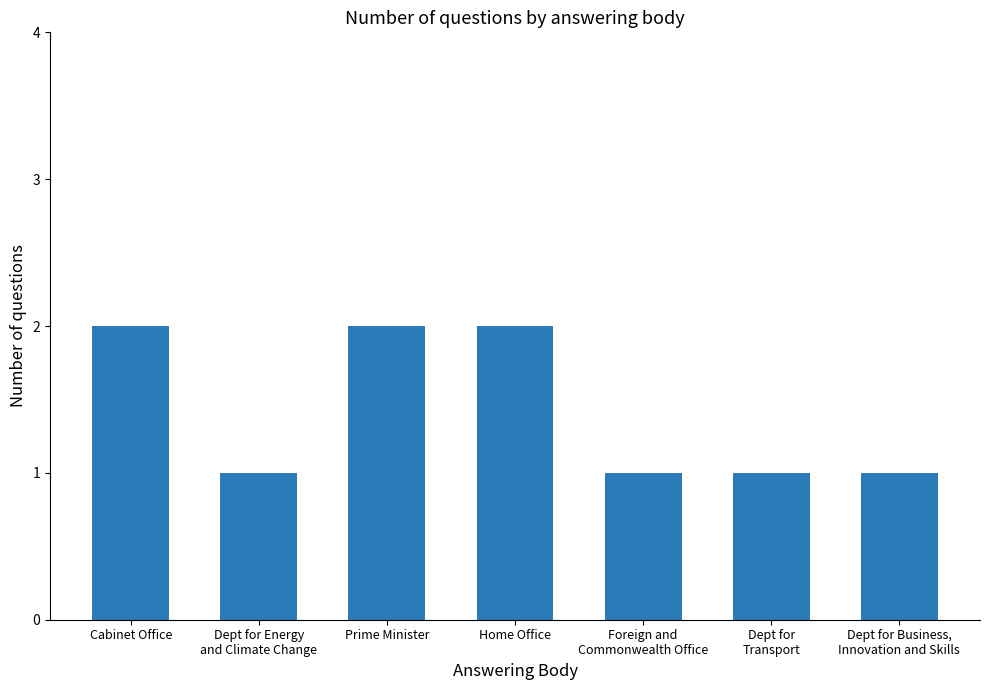

What is the label of the 1st bar from the left?

Cabinet Office